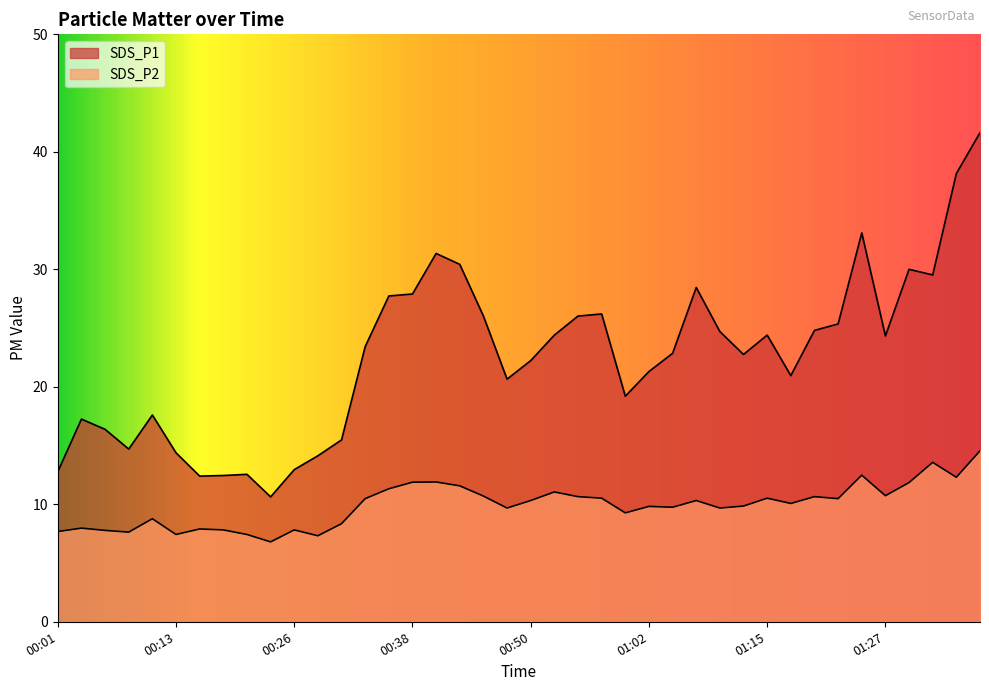

How many data points does each series have?

40